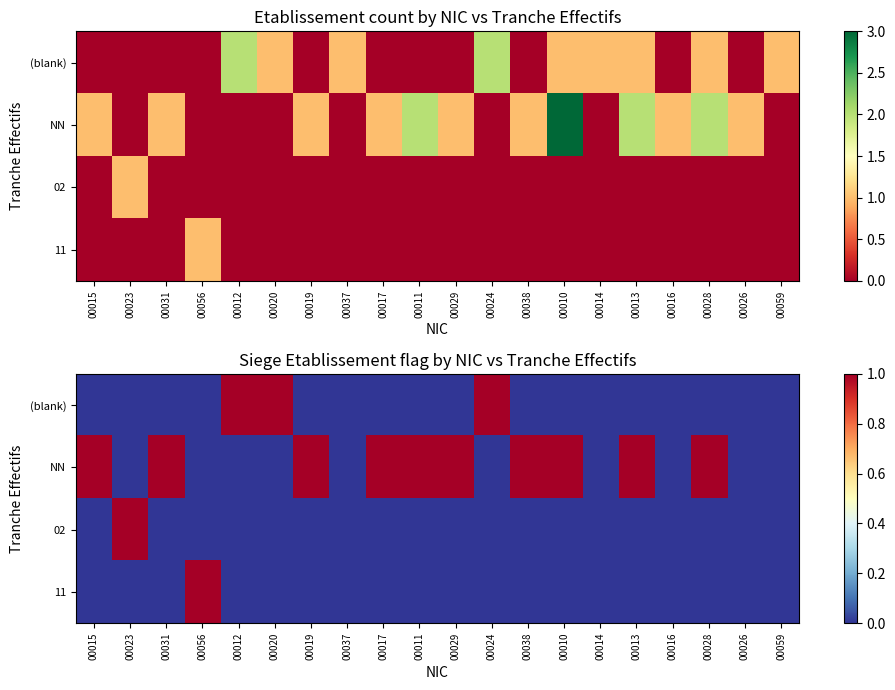

Between 00016 and 00017, which is larger?

00016